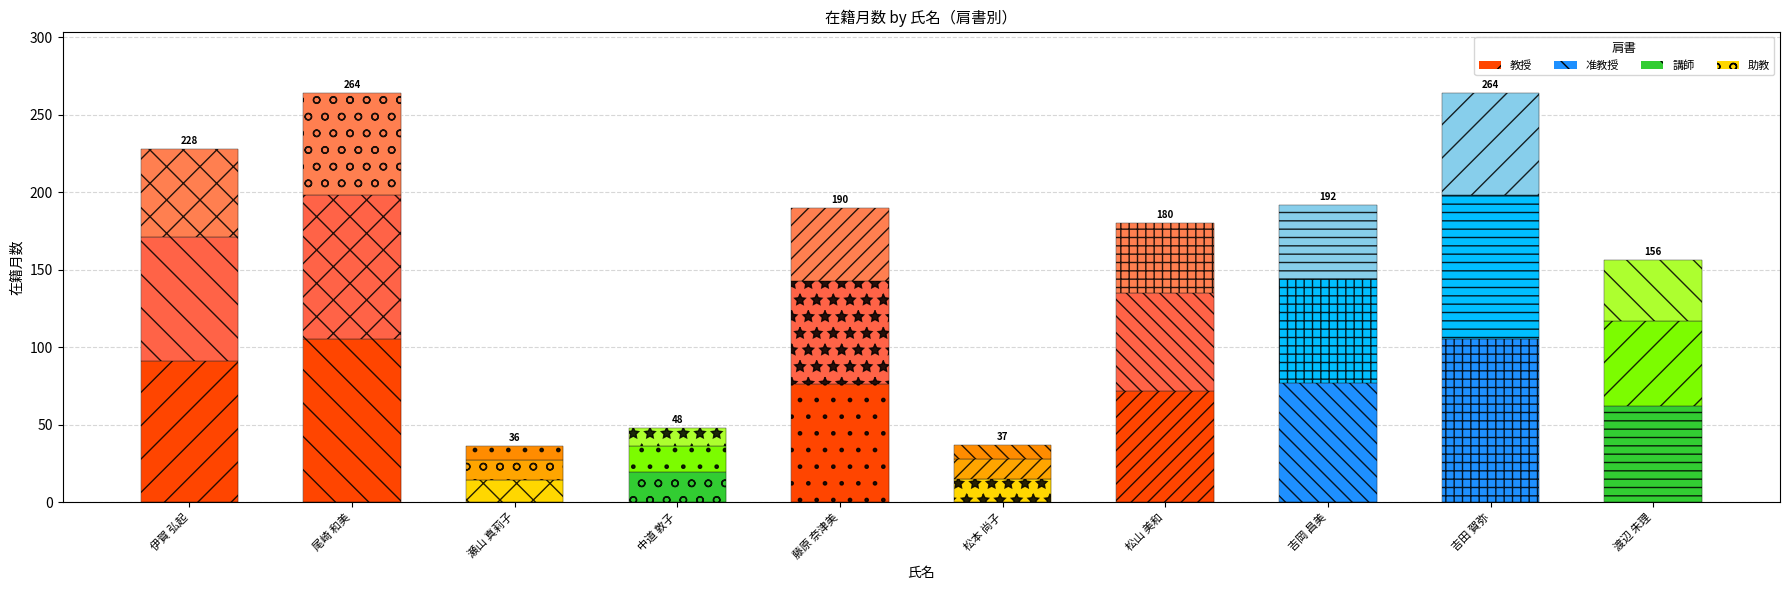

Between 伊賀 弘起 and 瀬山 真莉子, which series saw the biggest shift?

在籍月数_seg1